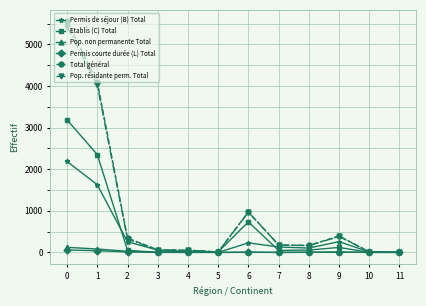

True or false: Pop. résidante perm. Total has more than 0 interior local peaks.

True